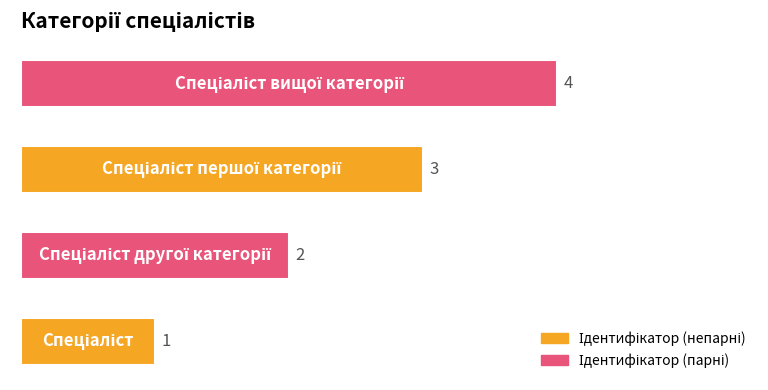

Count the values in the range 2 to 4.

3